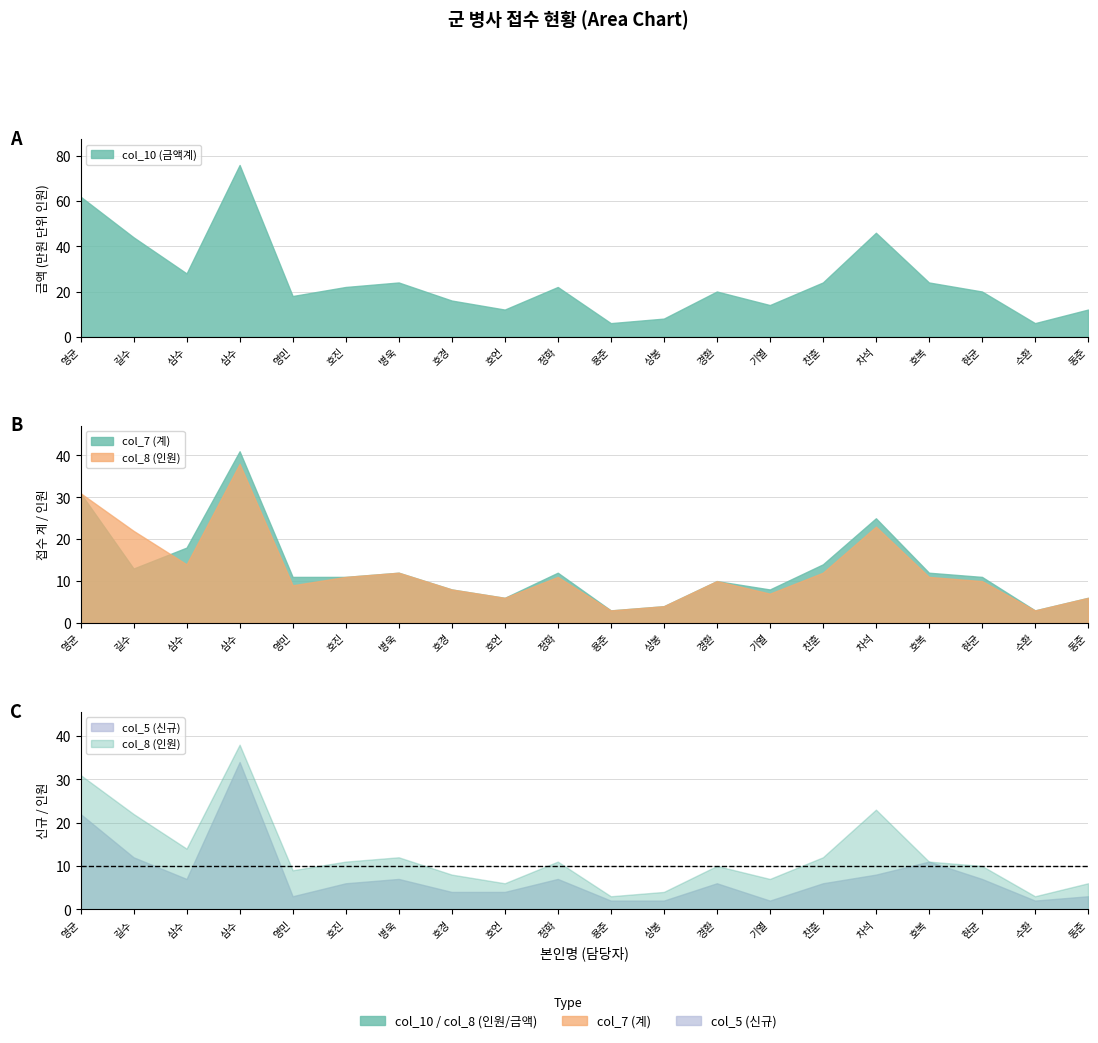

Which series has the largest range (max minus min)?

col_10